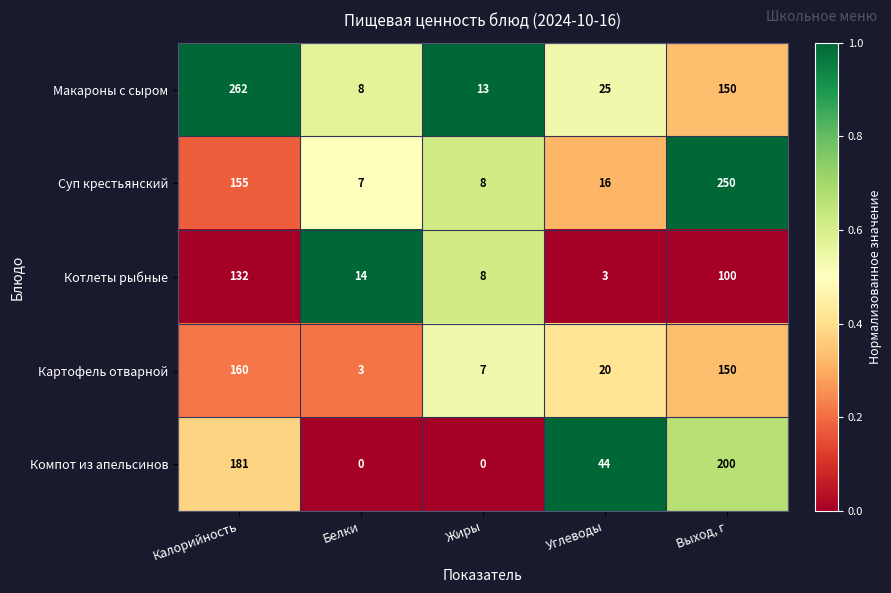

Rank the series by their maximum value, from lowest to highest.

Котлеты рыбные, Картофель отварной, Компот из апельсинов, Суп крестьянский, Макароны с сыром